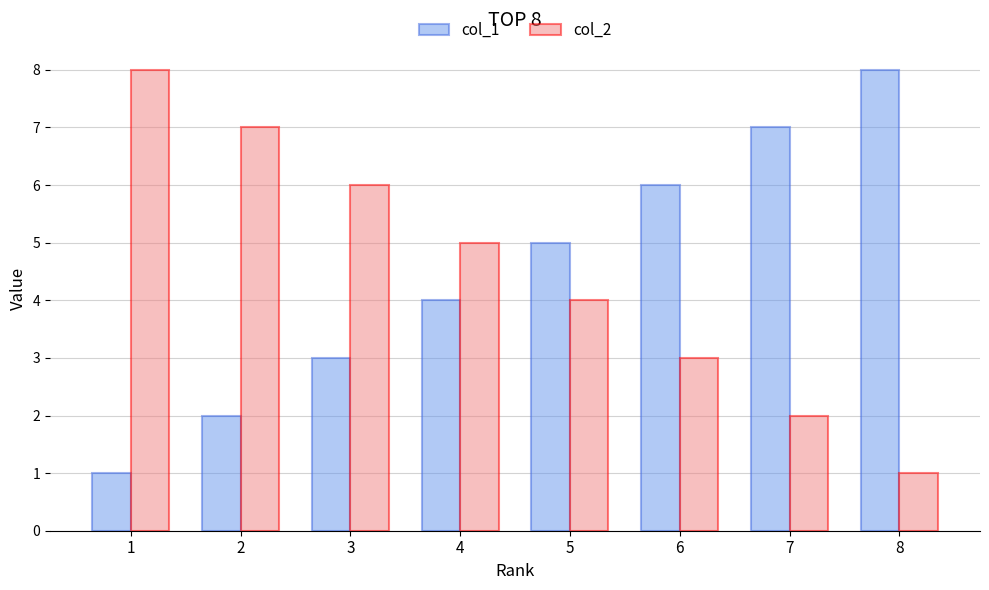

The value of col_2 at 1 is 8. True or false?

True